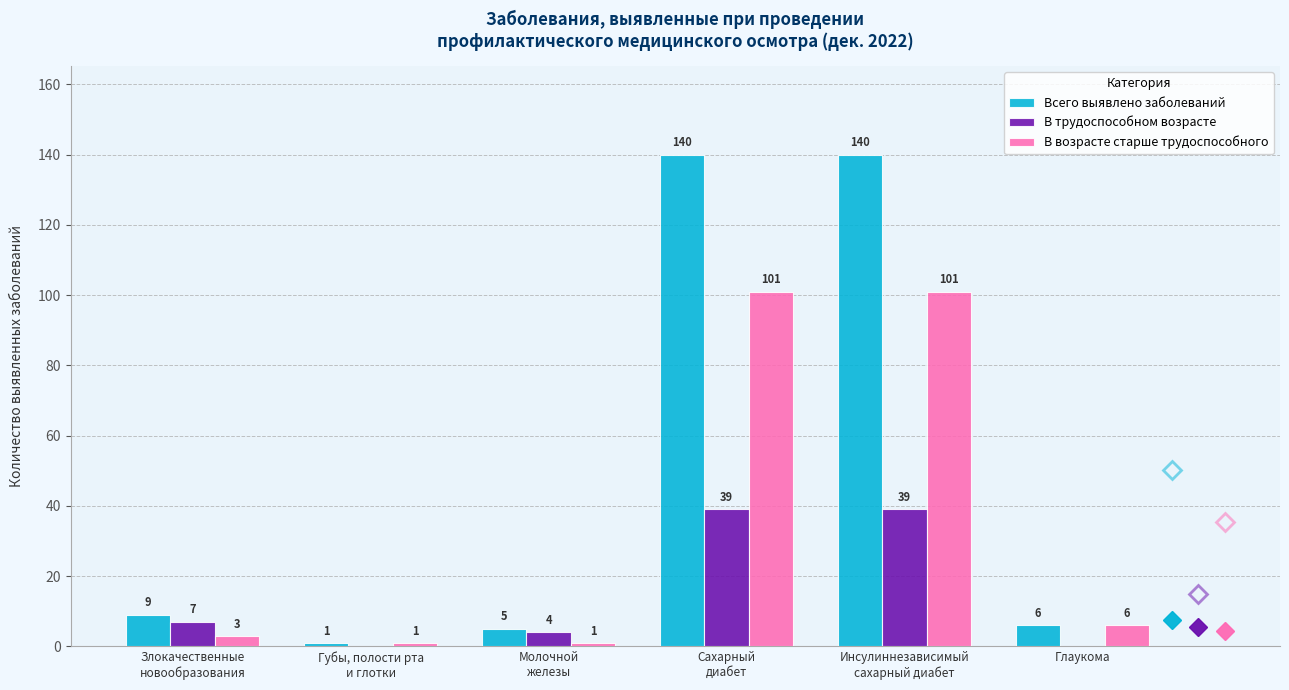

Which series has the largest total across all categories?

Всего выявлено заболеваний